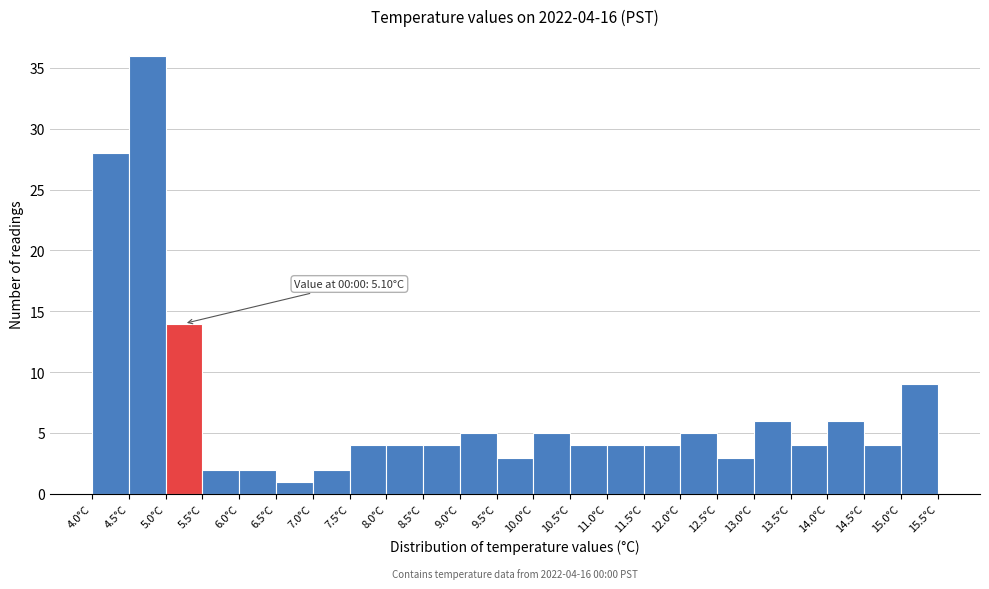

Over which range of the x-axis is the bar tallest?

4.5 to 5.0